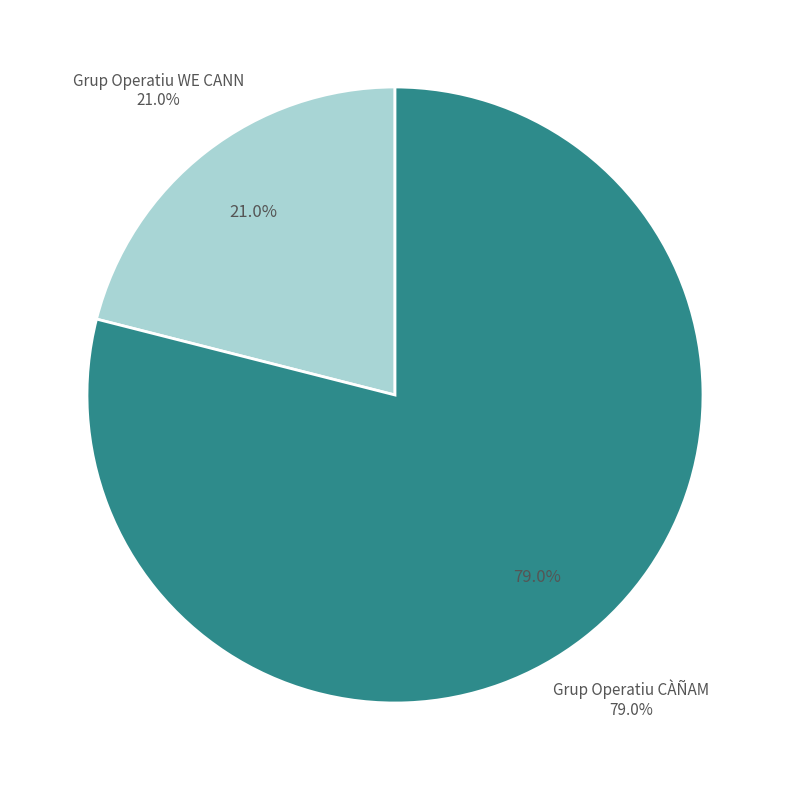

To the nearest percent, what is the combined percentage of Grup Operatiu CÀÑAM and Grup Operatiu WE CANN?

100%